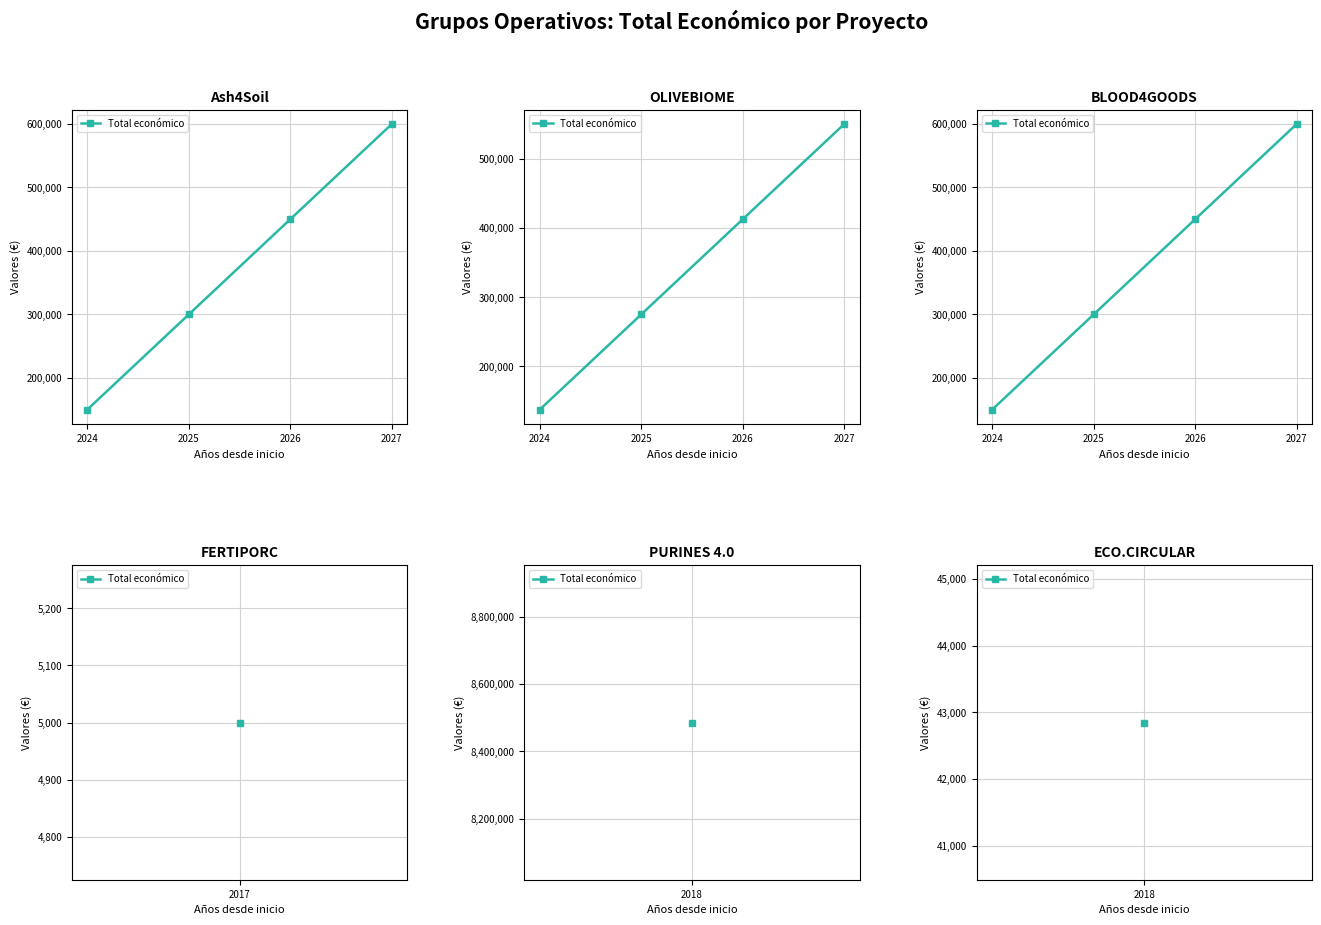

What is the ratio of the value at 2026 to the value at 2027?

0.8